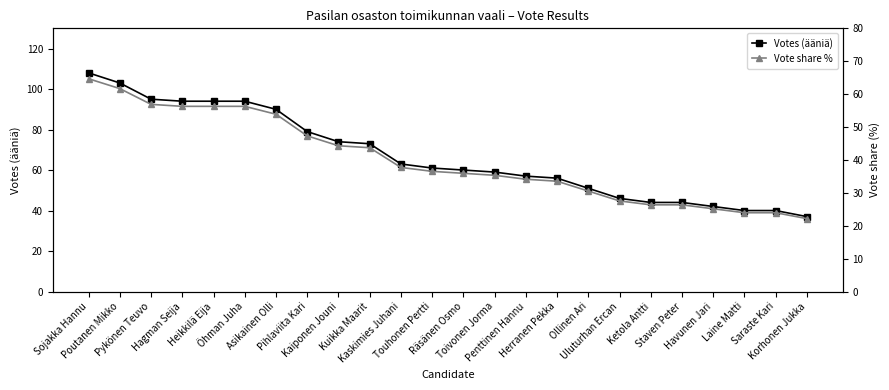

List the series in order of their overall mean, lowest first.

Vote share %, Votes (ääniä)